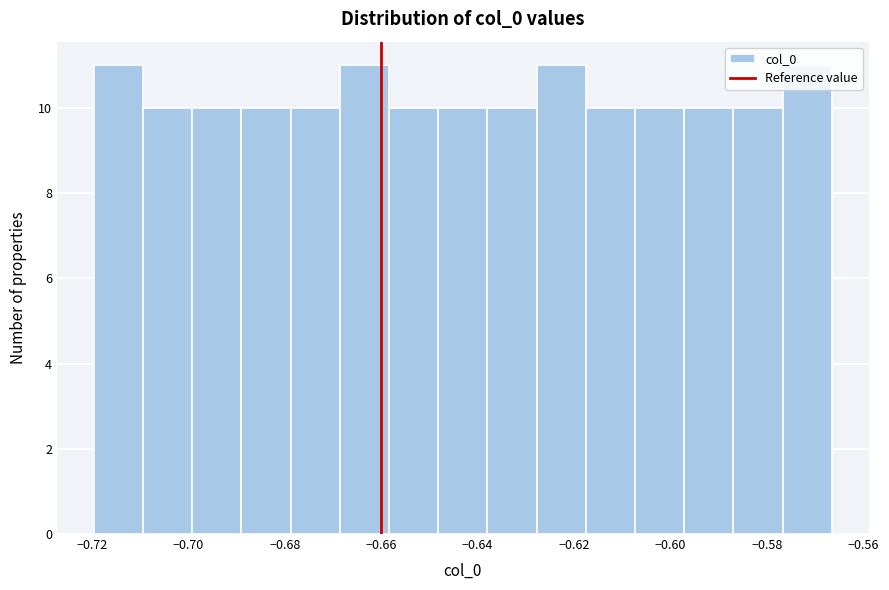

Reading left to right, transcribe this chart: for each bar, give the range it covers on the x-axis and its height. Neither the bar edges nor the heights are printed on the chart, so give them approximately, as read against the axes.

-0.720 to -0.710: 11
-0.710 to -0.700: 10
-0.700 to -0.688: 10
-0.688 to -0.678: 10
-0.678 to -0.668: 10
-0.668 to -0.658: 11
-0.658 to -0.648: 10
-0.648 to -0.638: 10
-0.638 to -0.628: 10
-0.628 to -0.618: 11
-0.618 to -0.608: 10
-0.608 to -0.598: 10
-0.598 to -0.586: 10
-0.586 to -0.576: 10
-0.576 to -0.566: 11